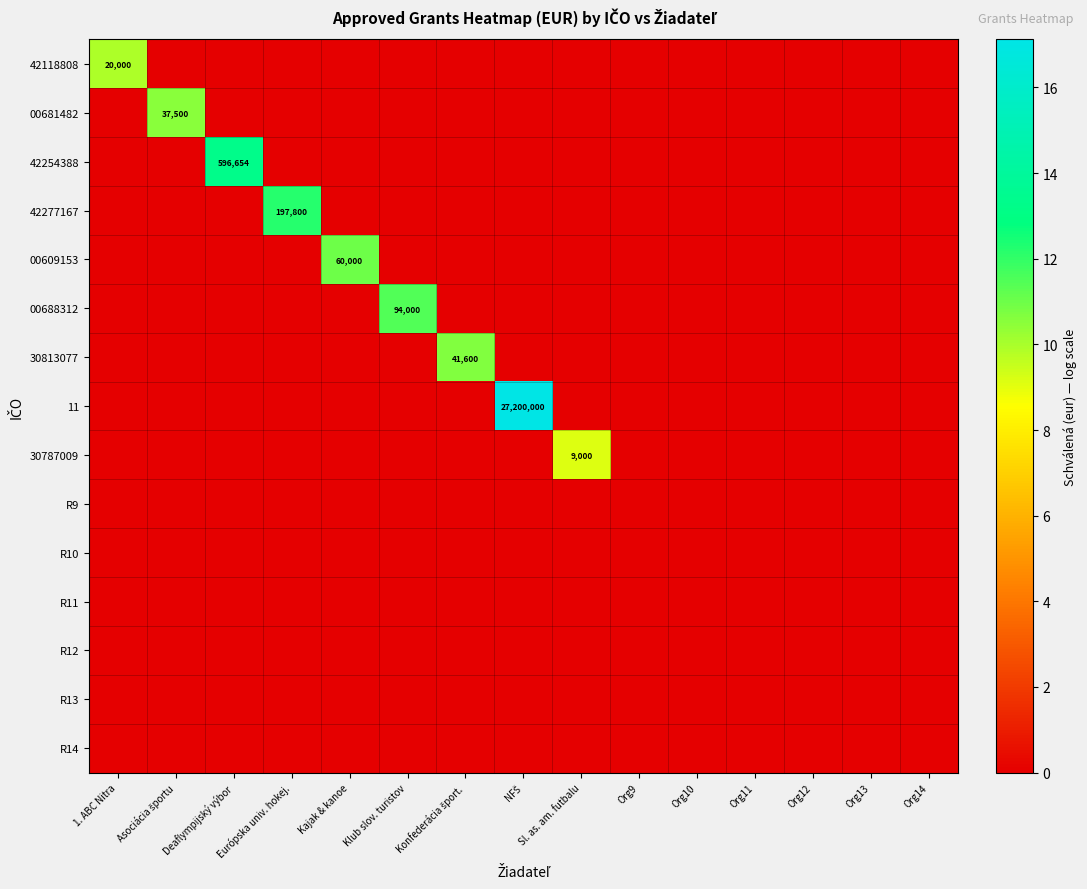

Is the value of 00681482 at Deaflympijský výbor greater than the value of R11 at Org14?

No